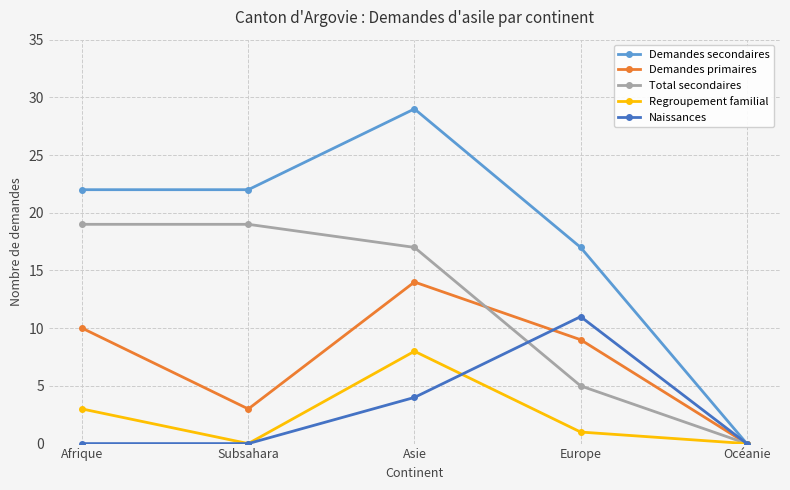

The value of Demandes secondaires at Océanie is 0. True or false?

True